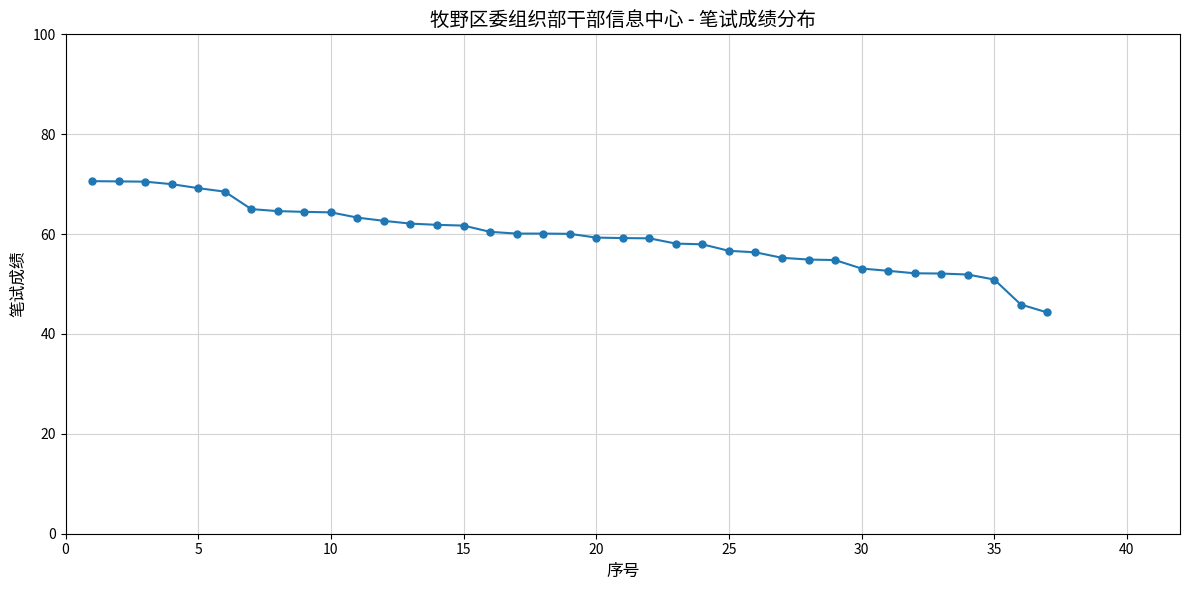

What is the value of the 35th point from the left?

50.9